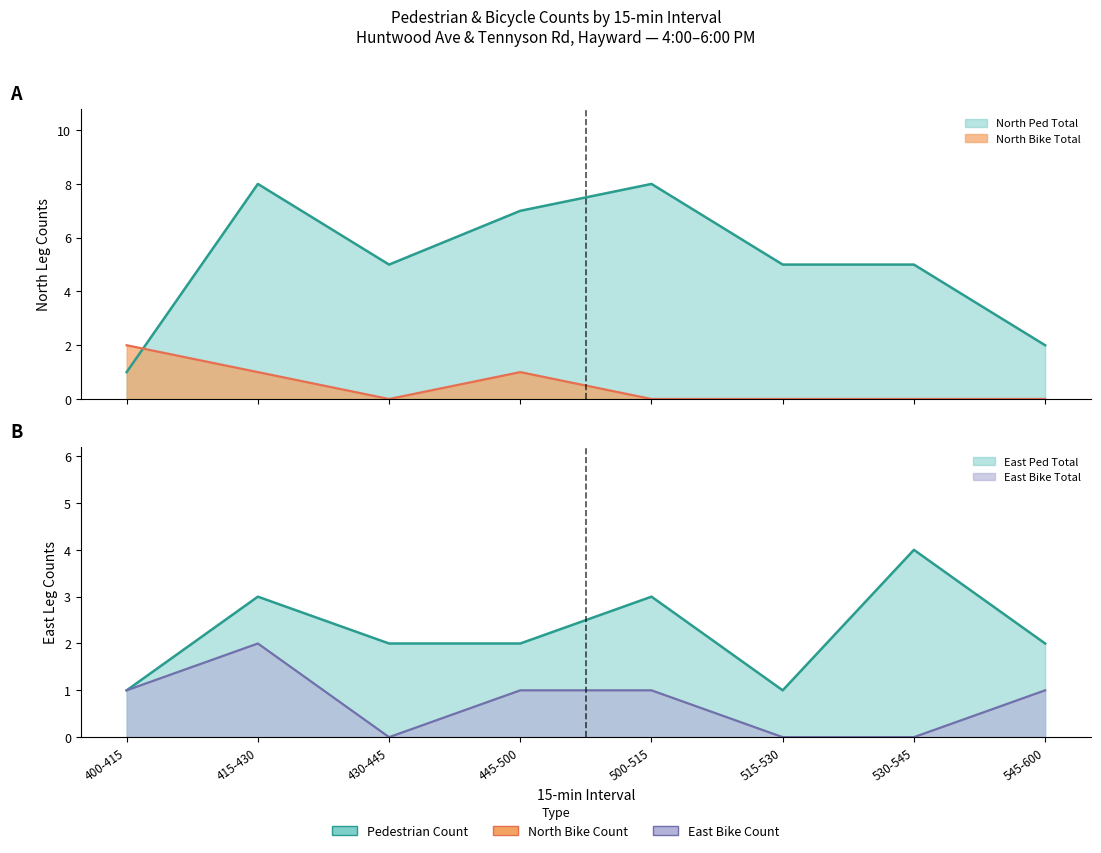

How many data points in East Bike Total are above 1?

1